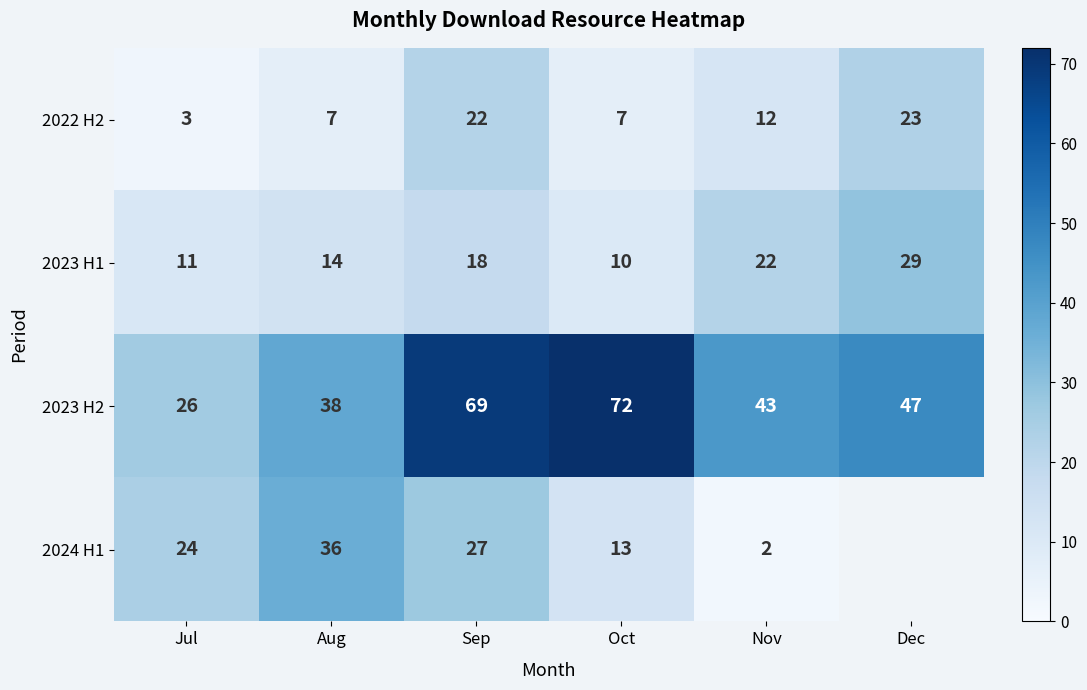

At Aug, list the series in order from smallest to largest.

2022 H2, 2023 H1, 2024 H1, 2023 H2